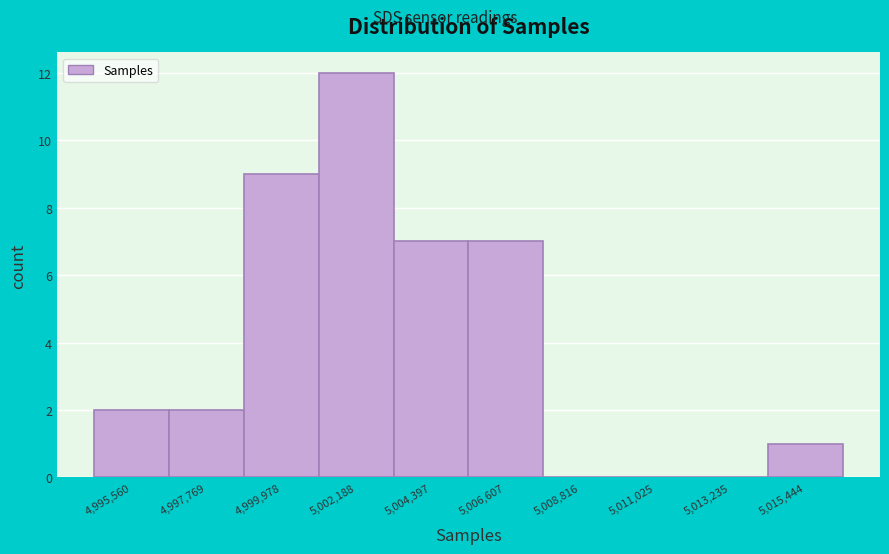

Reading left to right, transcribe all the data shown in this chart.

4,995,560=2	4,997,769=2	4,999,978=9	5,002,188=12	5,004,397=7	5,006,607=7	5,008,816=0	5,011,025=0	5,013,235=0	5,015,444=1